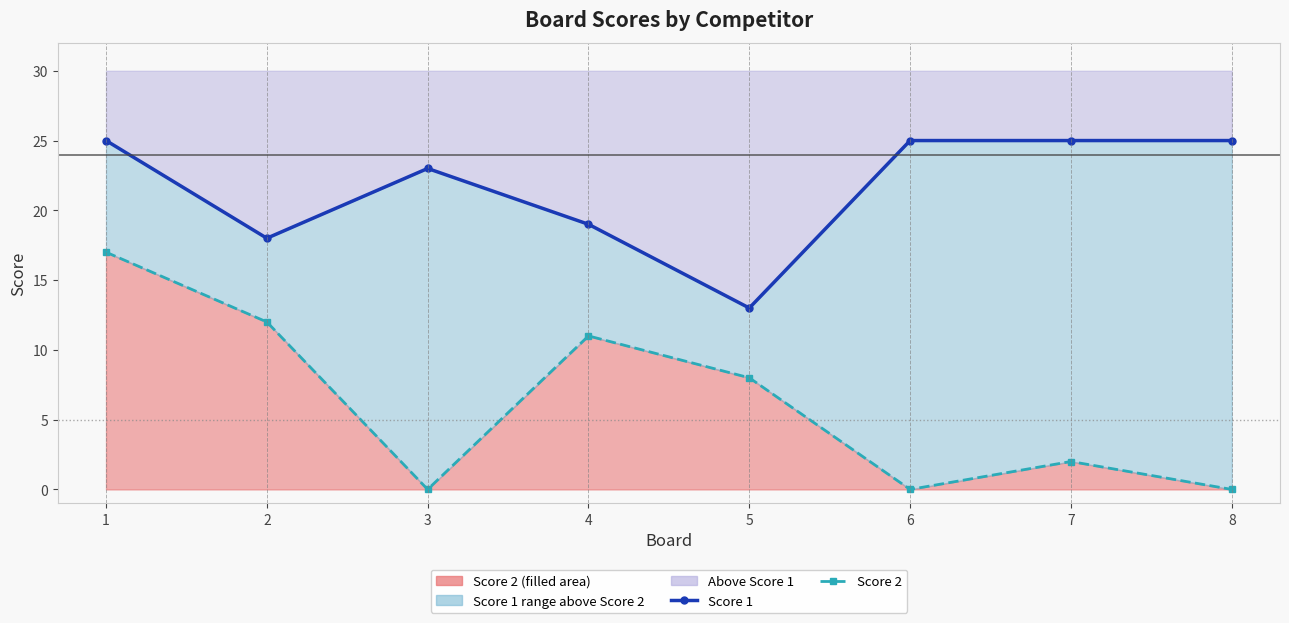

List the series in order of their peak value, lowest first.

Score 2, Score 1